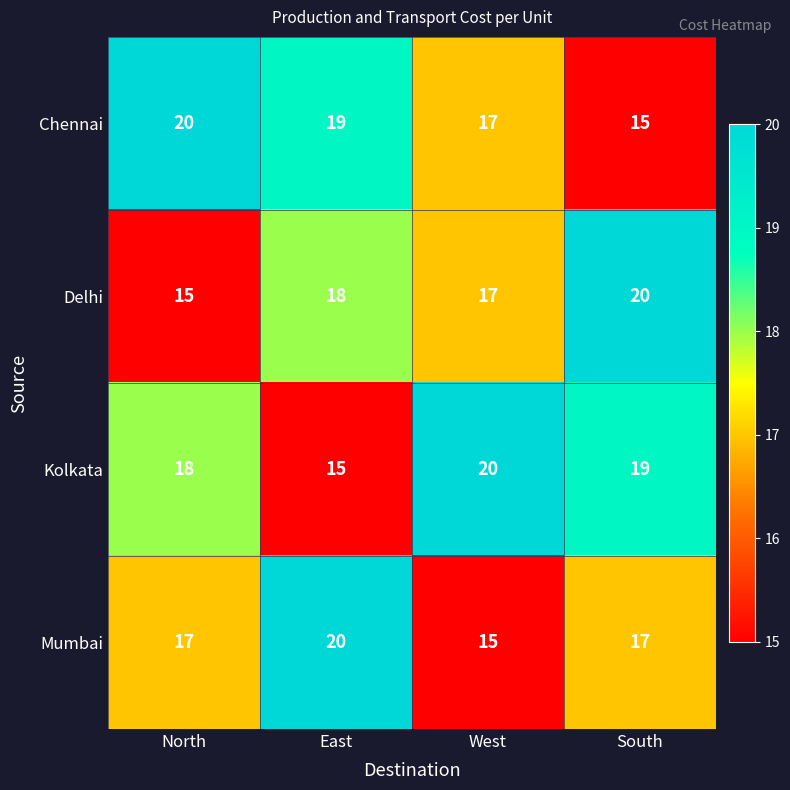

At which category is the sum across all series the highest?

East